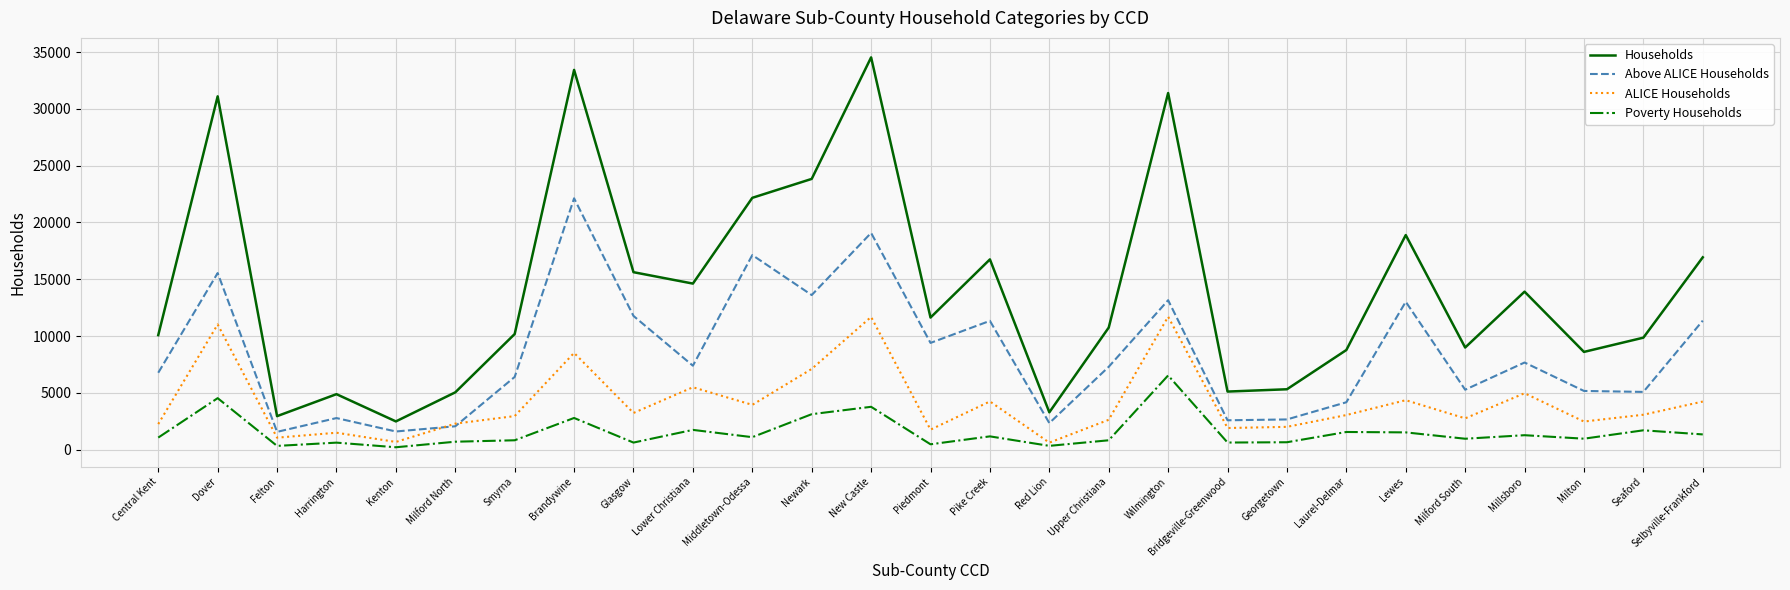

Is it true that Above ALICE Households equals 24591 at Dover?

False